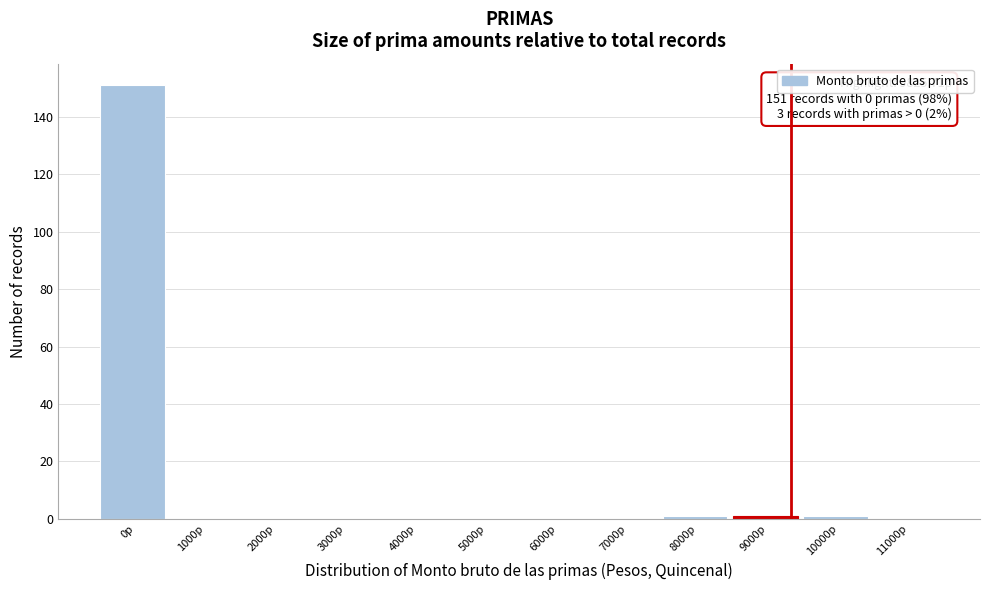

Reading left to right, list all the values displayed in this chart.

0p=151	1000p=0	2000p=0	3000p=0	4000p=0	5000p=0	6000p=0	7000p=0	8000p=1	9000p=1	10000p=1	11000p=0